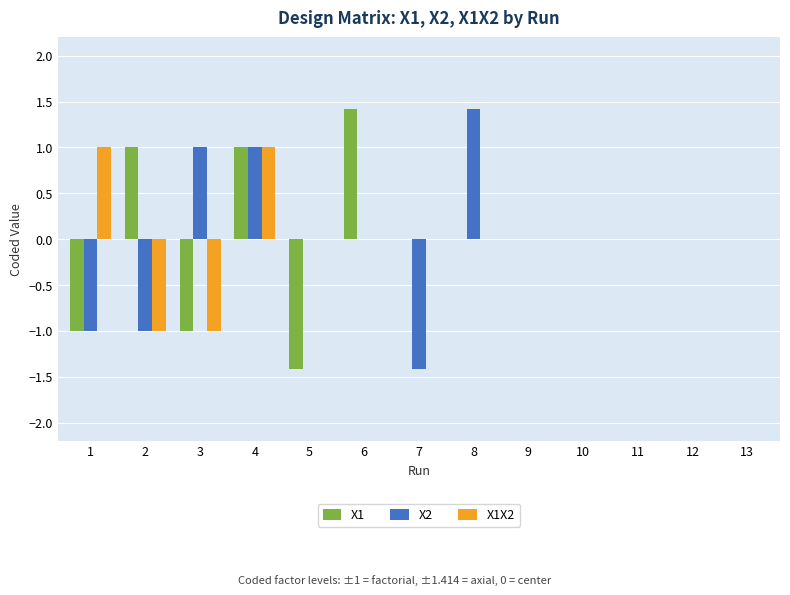

Is the value of X1 at 5 greater than the value of X1X2 at 1?

No